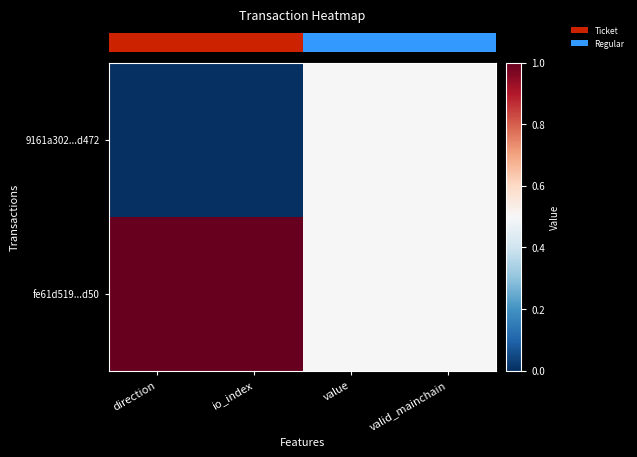

What is the difference between the maximum and second lowest values in the 9161a302...d472 series?

0.5